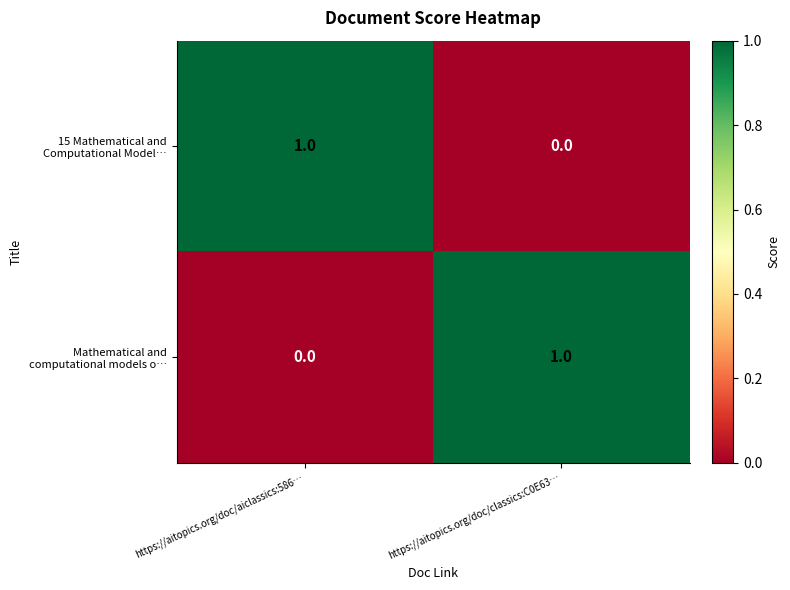

How many data points does each series have?

2